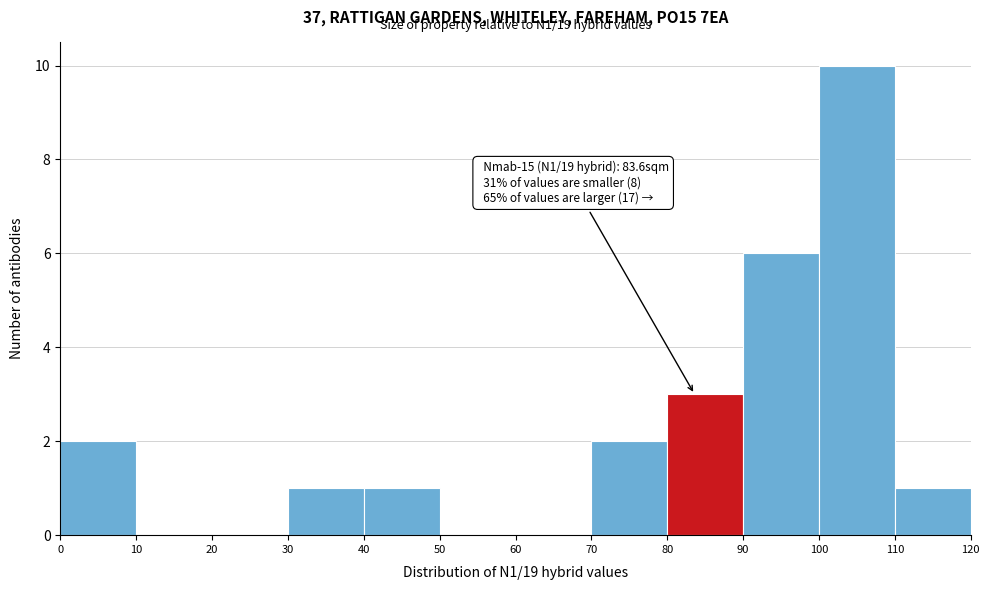

Which range on the x-axis has the tallest bar?

100 to 110